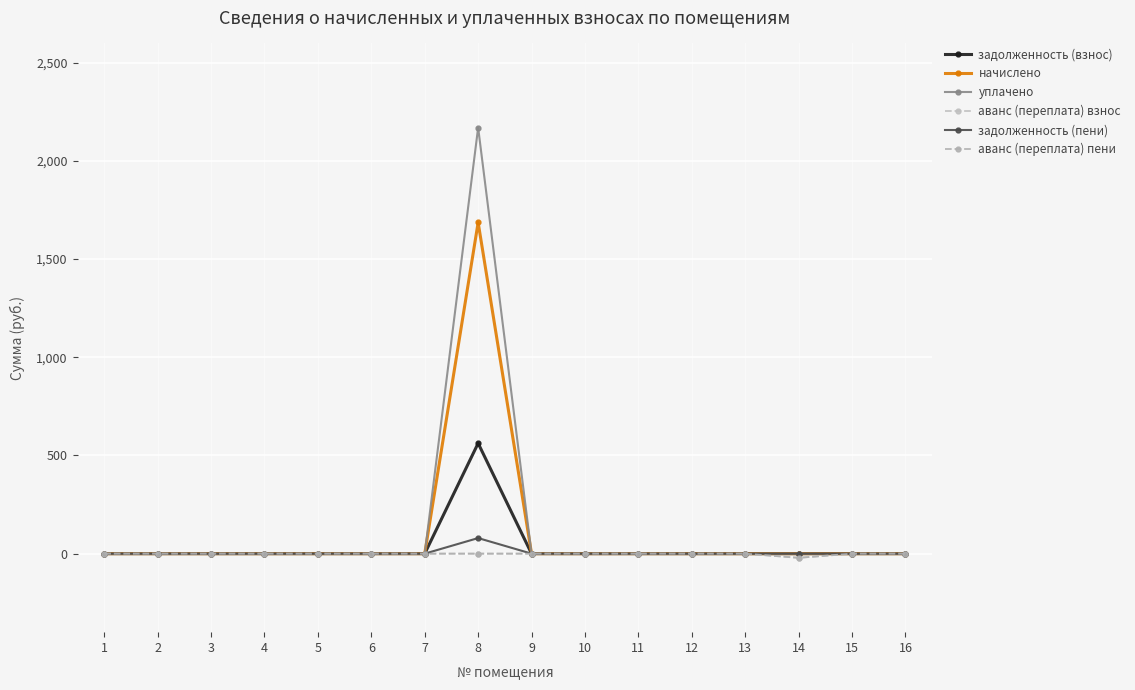

Does the chart display data point markers on the line(s)?

Yes